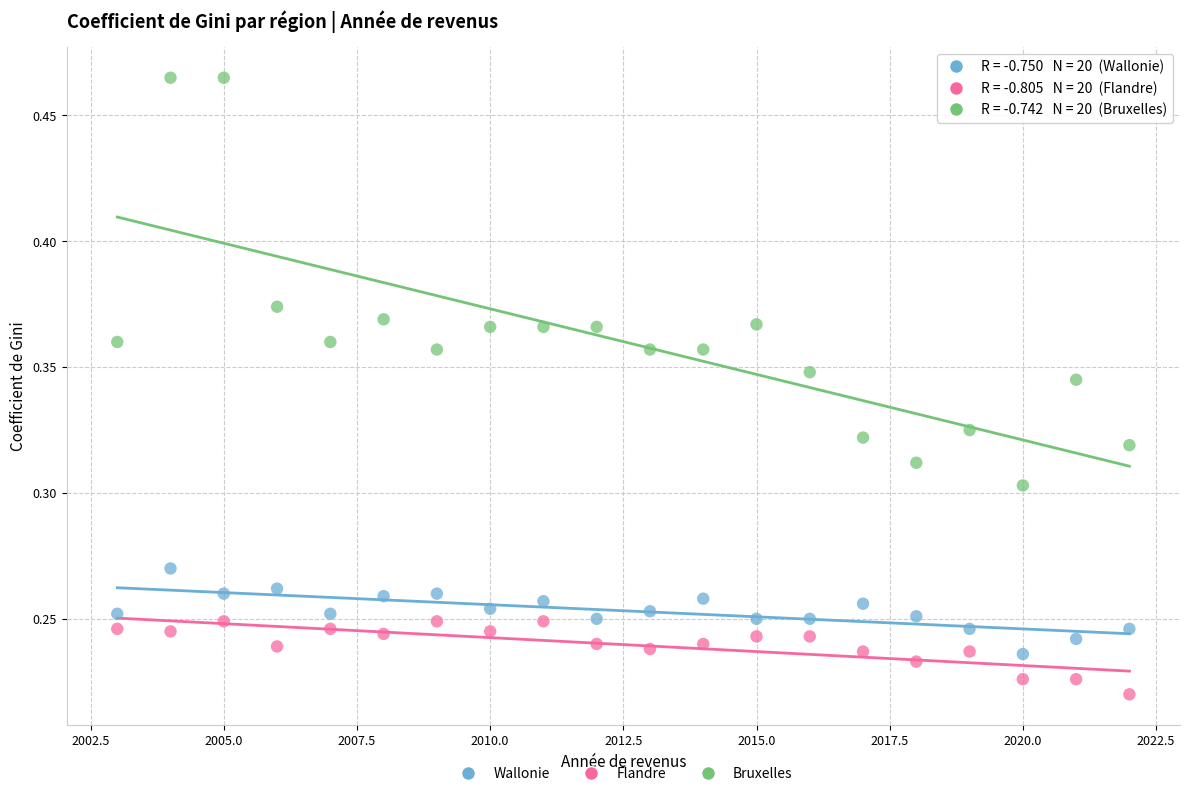

Which series has the largest Y range (max minus min)?

Bruxelles